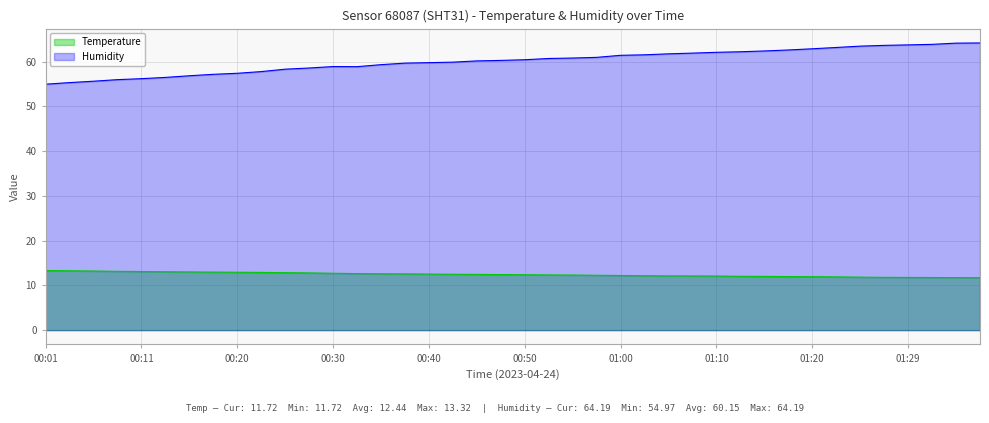

Reading right to left, list all the values displayed in this chart.

Temperature: 11.7	11.7	11.8	11.8	11.8	11.8	11.9	11.9	12.0	12.0	12.0	12.1	12.1	12.1	12.2	12.2	12.3	12.3	12.3	12.4	12.4	12.5	12.5	12.5	12.6	12.6	12.6	12.7	12.8	12.8	12.9	12.9	13.0	13.0	13.1	13.1	13.1	13.2	13.3	13.3
Humidity: 64.2	64.2	63.9	63.8	63.6	63.5	63.2	62.9	62.6	62.4	62.2	62.1	61.9	61.8	61.5	61.4	61.0	60.8	60.7	60.4	60.3	60.2	59.9	59.8	59.7	59.3	58.9	58.9	58.6	58.3	57.8	57.4	57.2	56.9	56.5	56.2	56.0	55.6	55.3	55.0